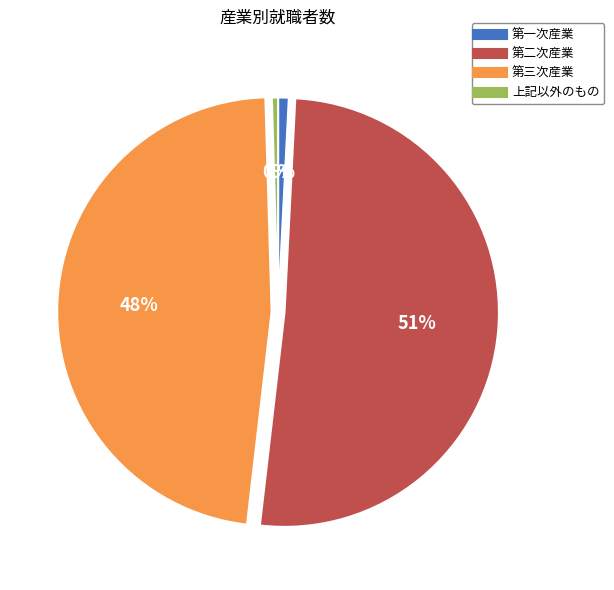

Which has a higher value, 第二次産業 or 第一次産業?

第二次産業